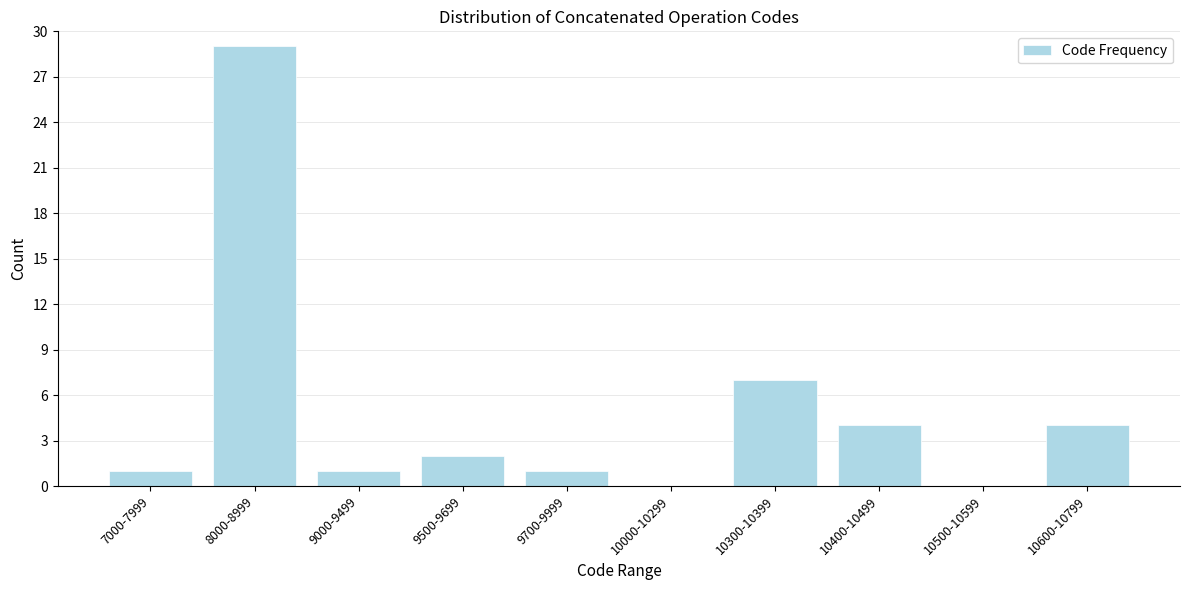

Reading left to right, extract all data points from this chart.

7000-7999=1	8000-8999=29	9000-9499=1	9500-9699=2	9700-9999=1	10000-10299=0	10300-10399=7	10400-10499=4	10500-10599=0	10600-10799=4